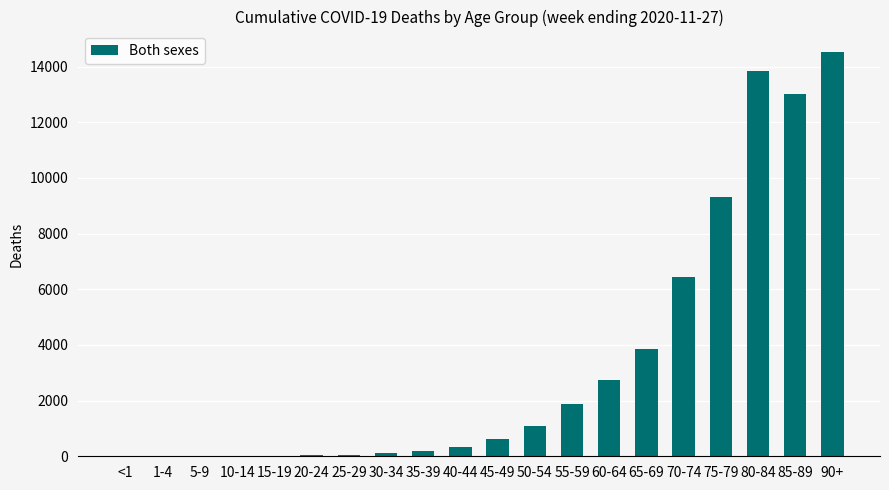

Which has a higher value, 60-64 or 90+?

90+